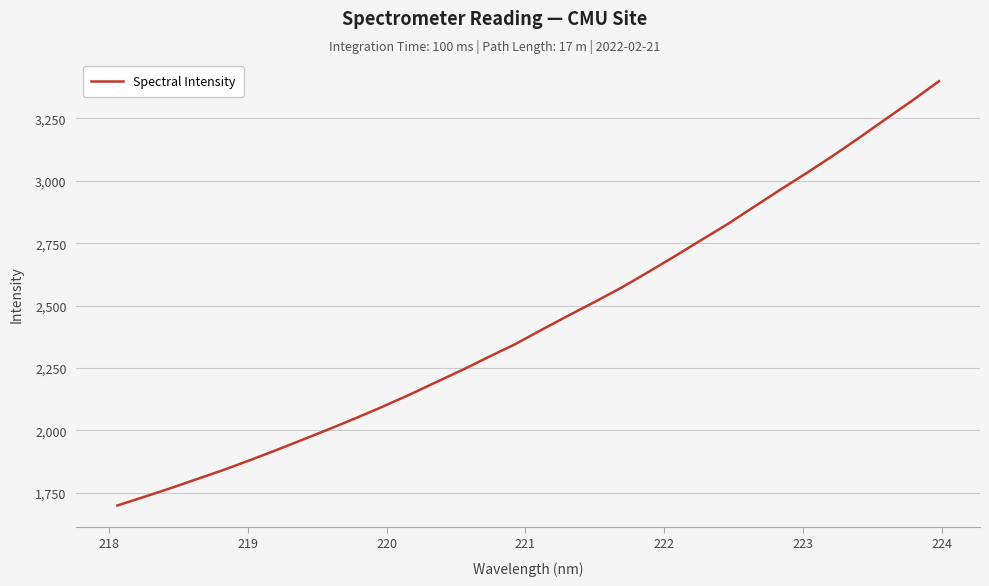

What is the maximum value shown in the chart?

3399.4